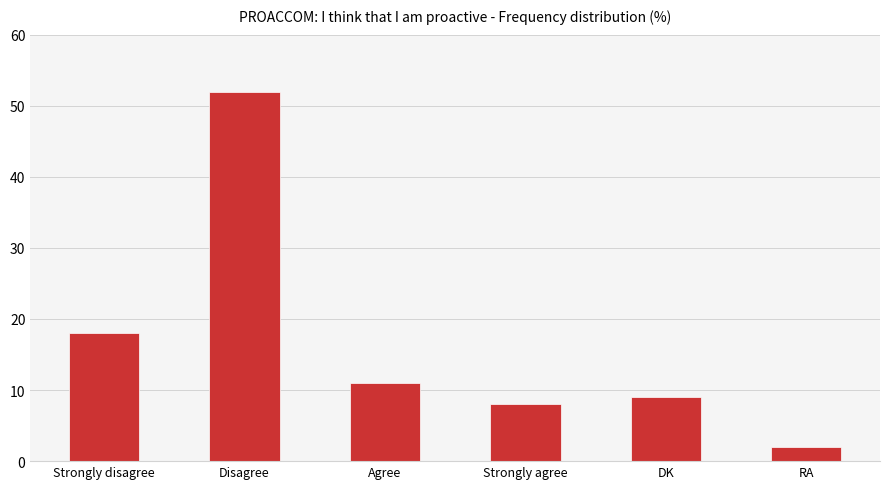

Rank the categories by value from lowest to highest.

RA, Strongly agree, DK, Agree, Strongly disagree, Disagree